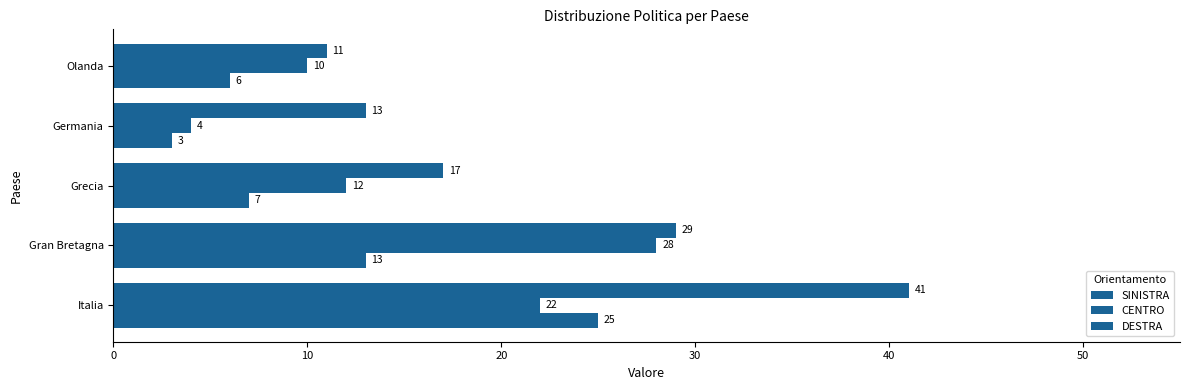

How many values in the DESTRA series are below 17?

2